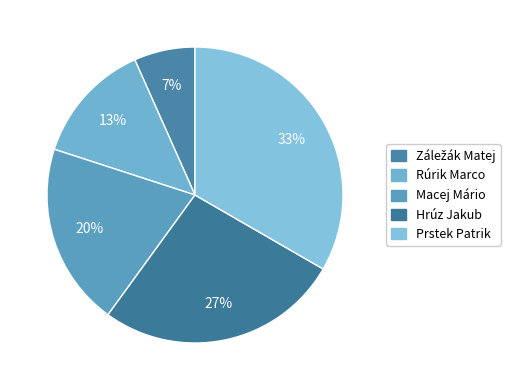

What is the ratio of the value at Hrúz Jakub to the value at Rúrik Marco?

2.0